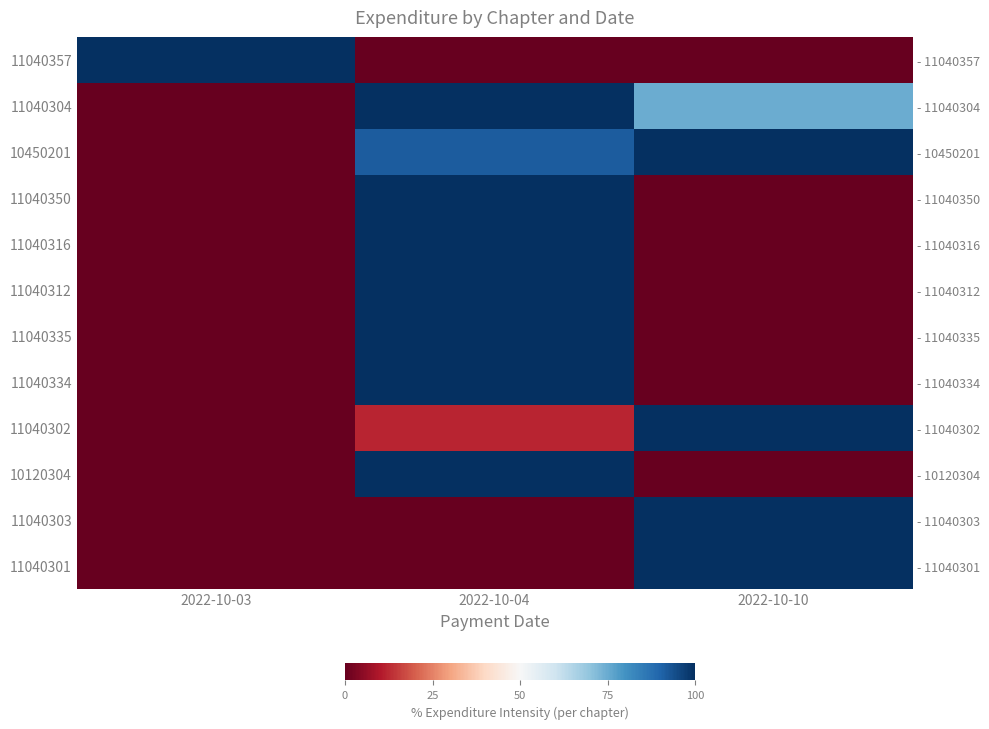

Rank the series by their maximum value, from lowest to highest.

11040357, 11040304, 10450201, 11040350, 11040316, 11040312, 11040335, 11040334, 11040302, 10120304, 11040303, 11040301